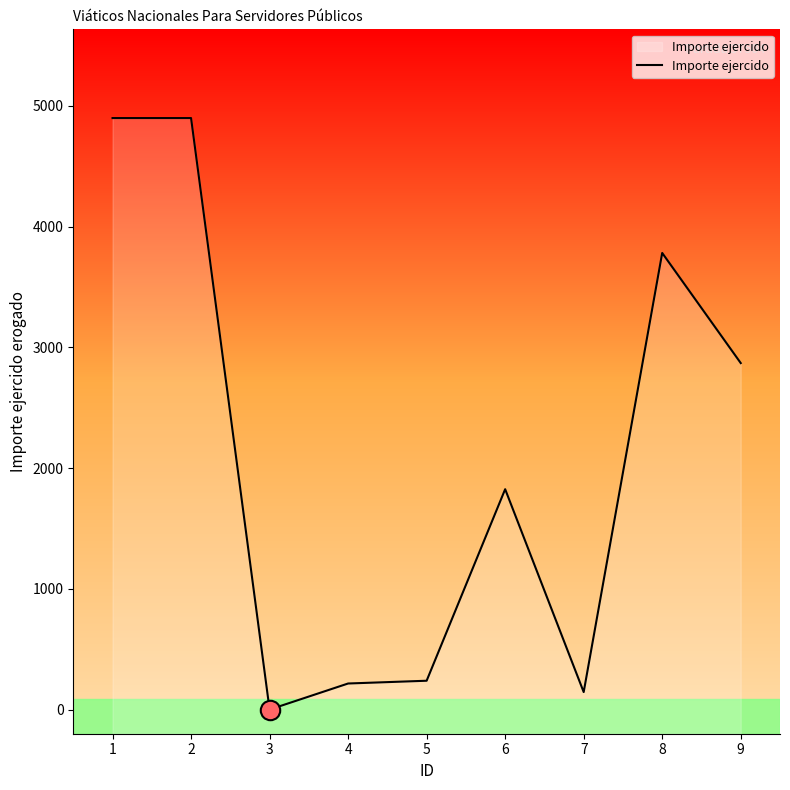

Read the value at 7.

145.0